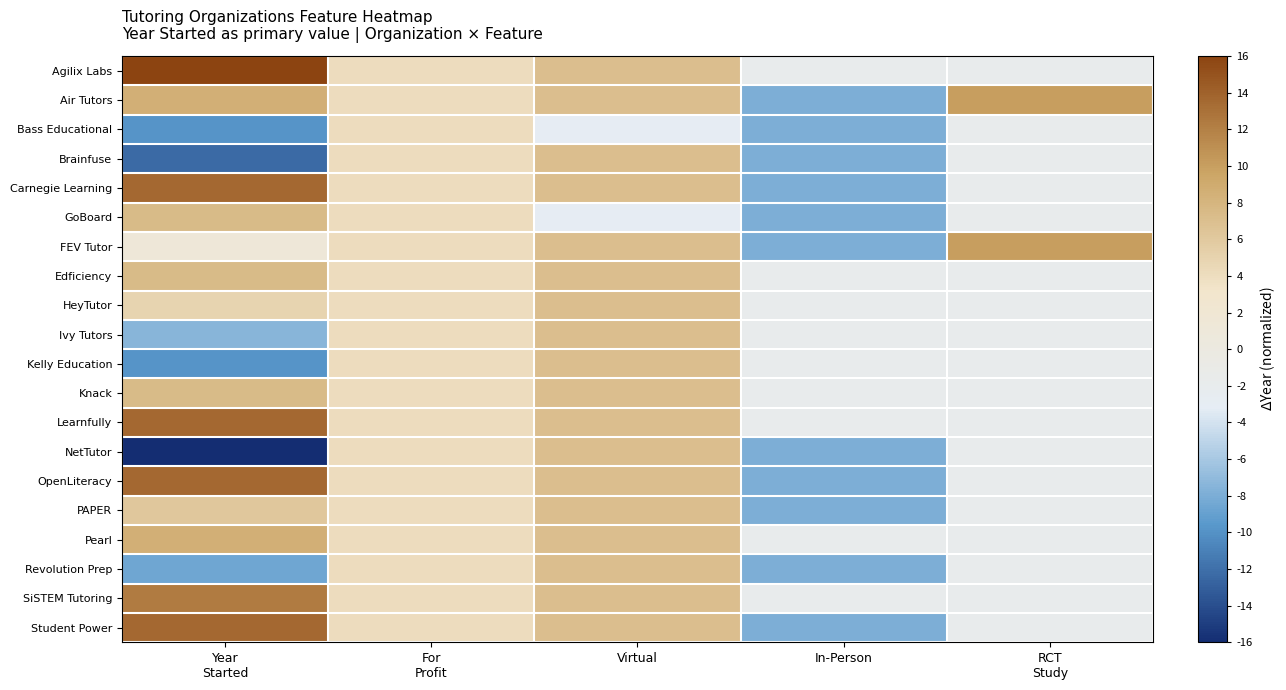

What is the difference between the highest and lowest values at Year
Started?

32.0